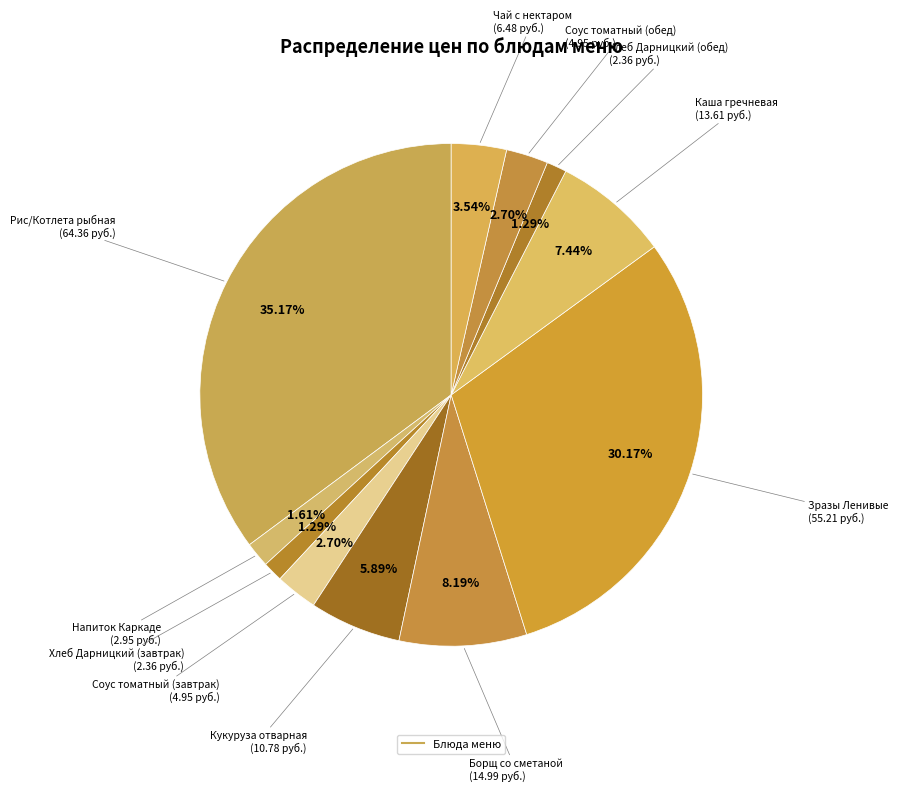

How many slices are in this pie chart?

11